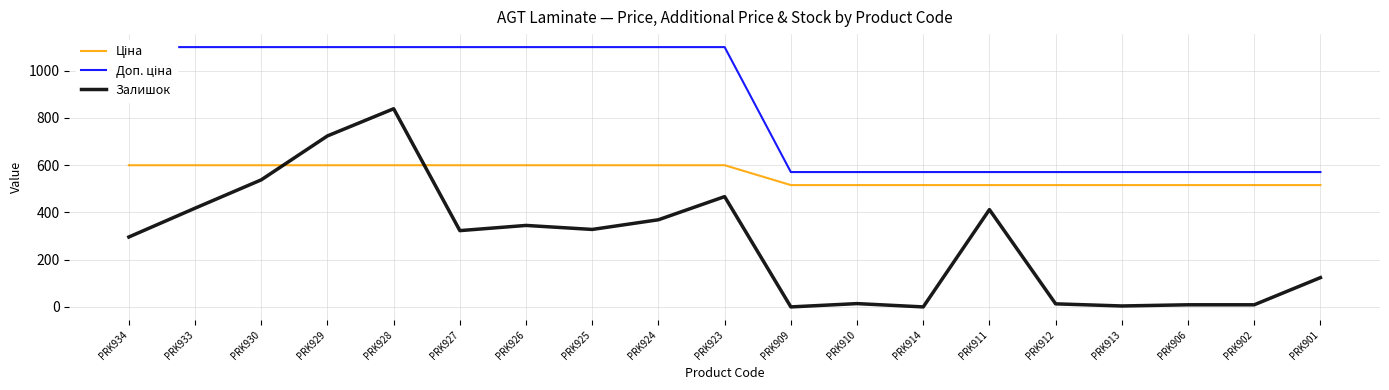

What is the value of the Ціна point at the 19th from the left?

515.8